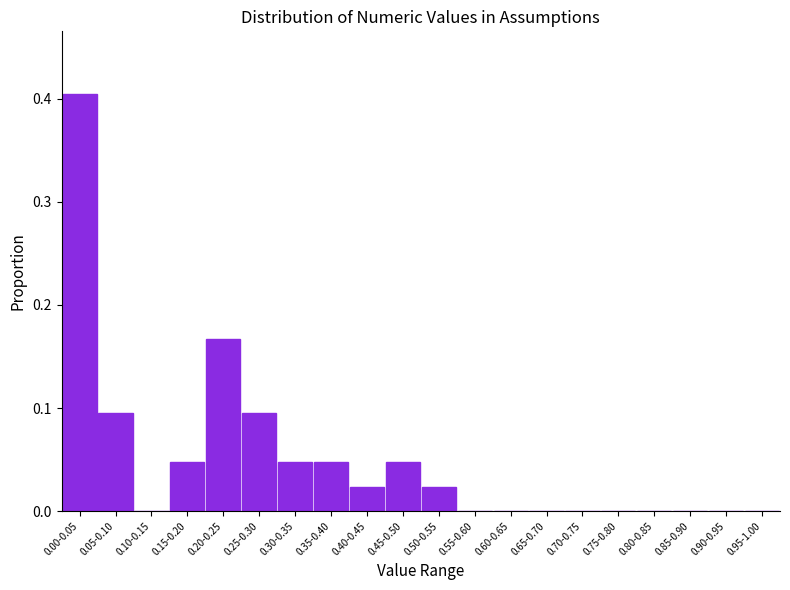

At which category does the chart reach its peak across all series?

0.00-0.05